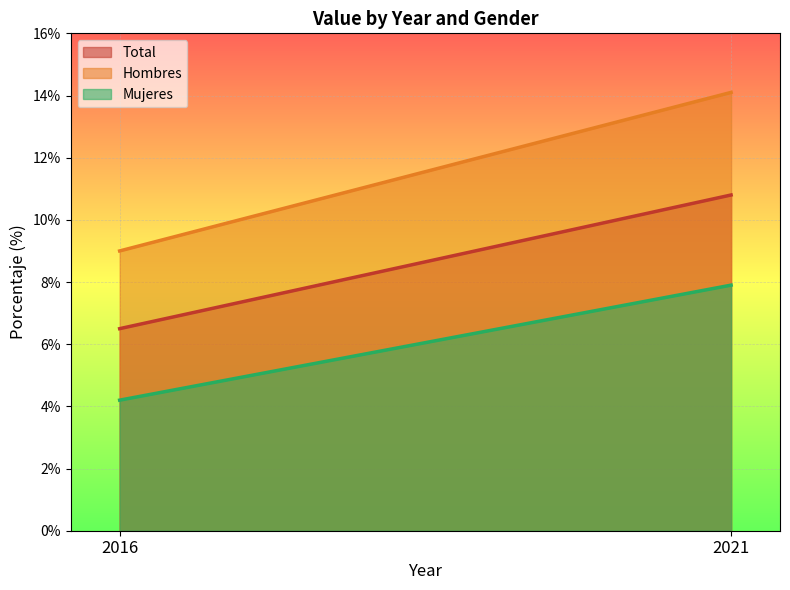

List the labels in order of Total value, smallest first.

2016, 2021